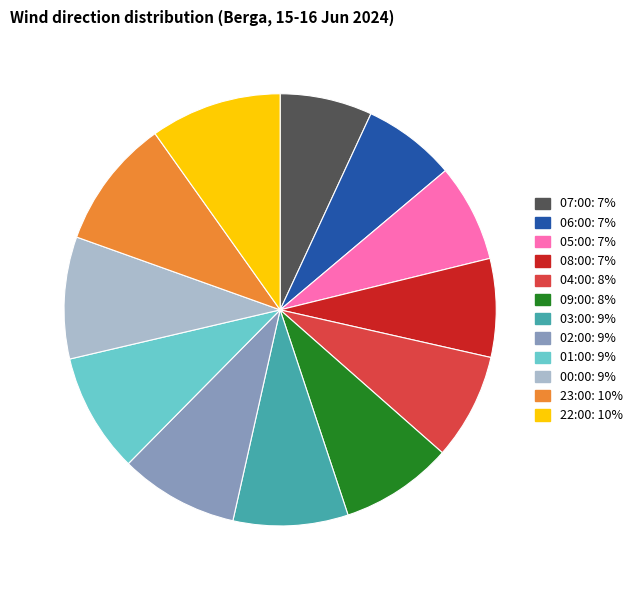

Does any single category account for the majority?

No